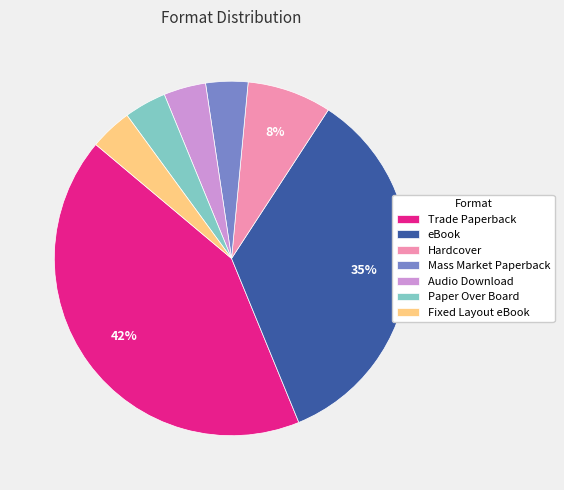

Is there any slice that represents more than half of the pie?

No